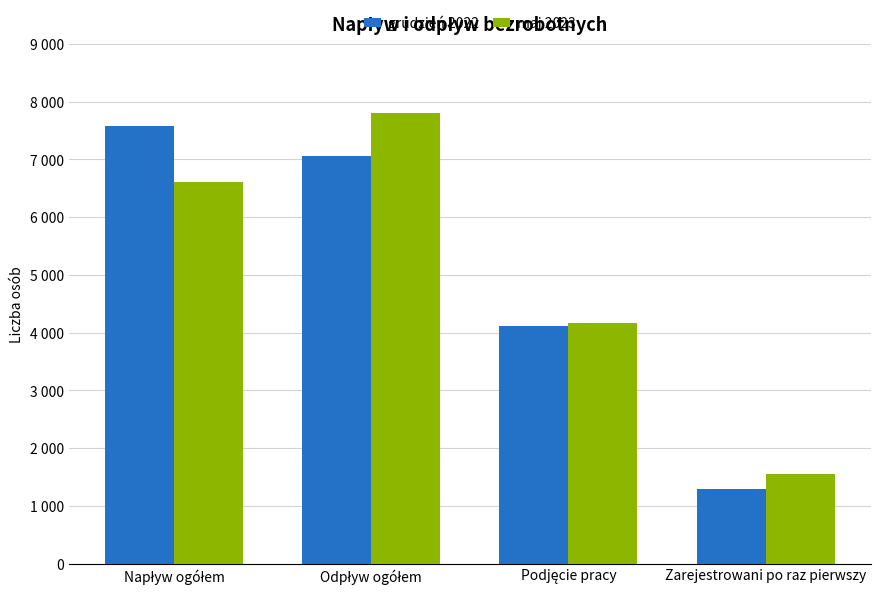

What is the minimum value shown in the chart?

1289